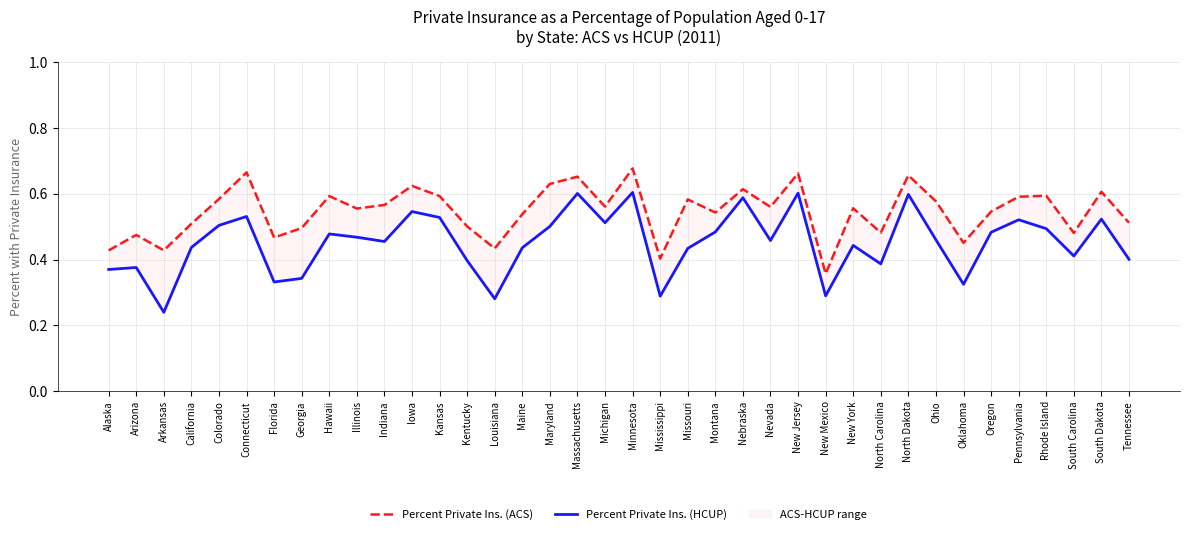

What is the label of the 8th point from the right?

Ohio